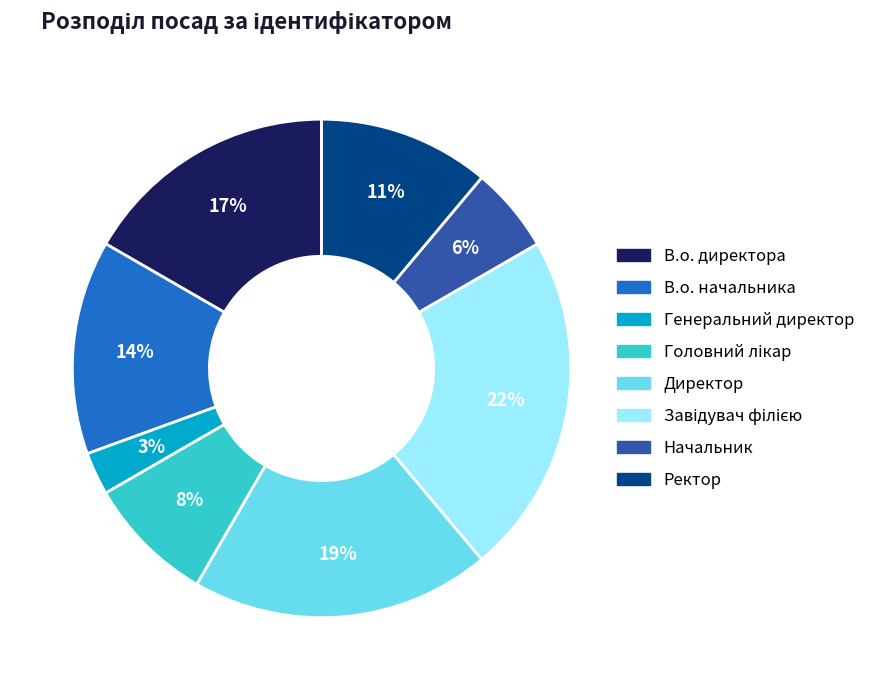

Does Генеральний директор account for over 50% of the chart?

No